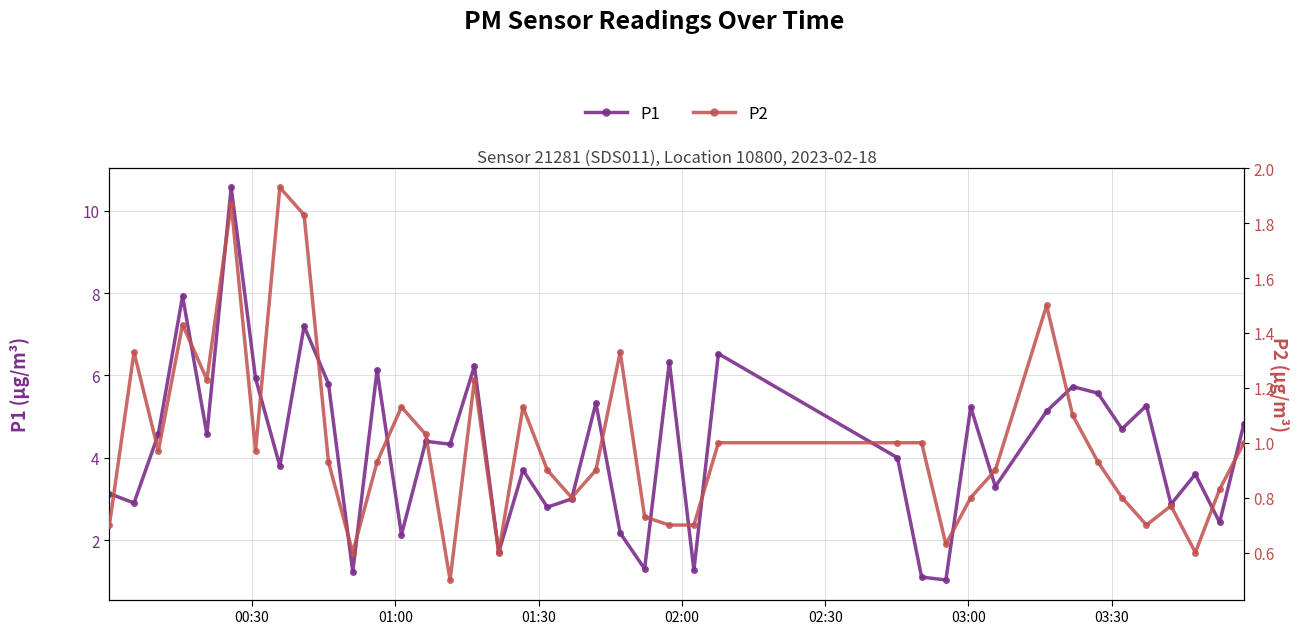

What is the value of the P1 point at the 30th from the left?

5.2